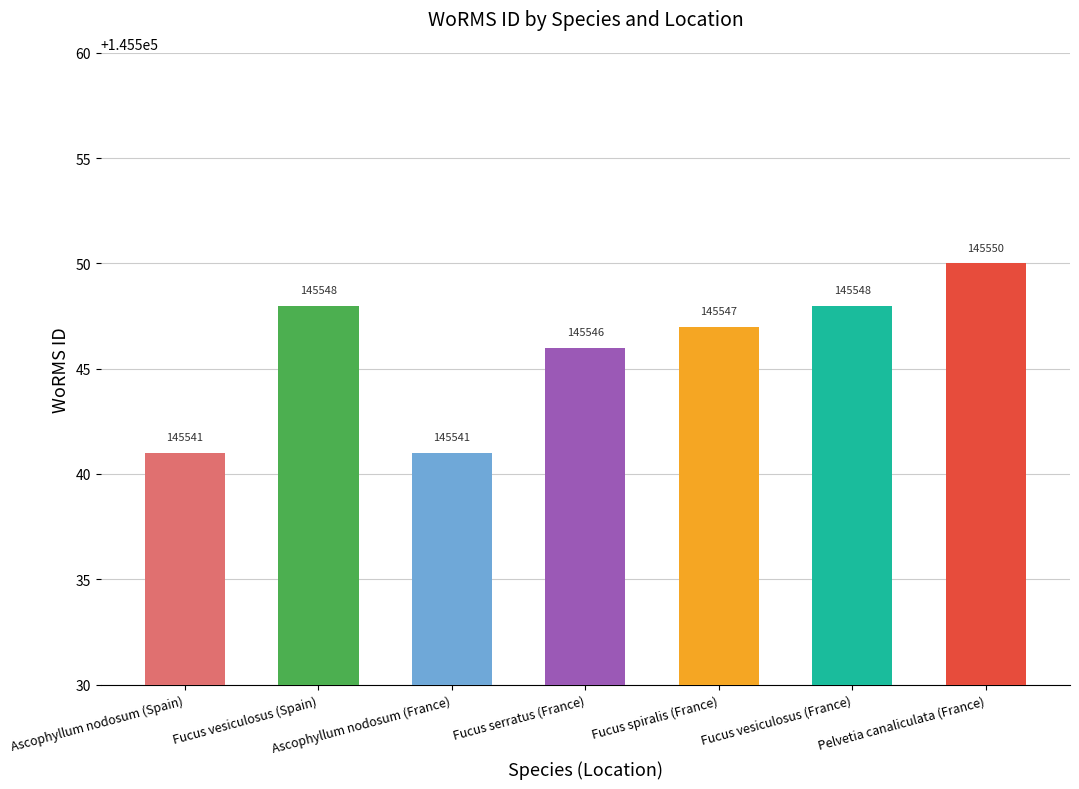

Reading right to left, list all the values displayed in this chart.

Pelvetia canaliculata (France)=145550	Fucus vesiculosus (France)=145548	Fucus spiralis (France)=145547	Fucus serratus (France)=145546	Ascophyllum nodosum (France)=145541	Fucus vesiculosus (Spain)=145548	Ascophyllum nodosum (Spain)=145541